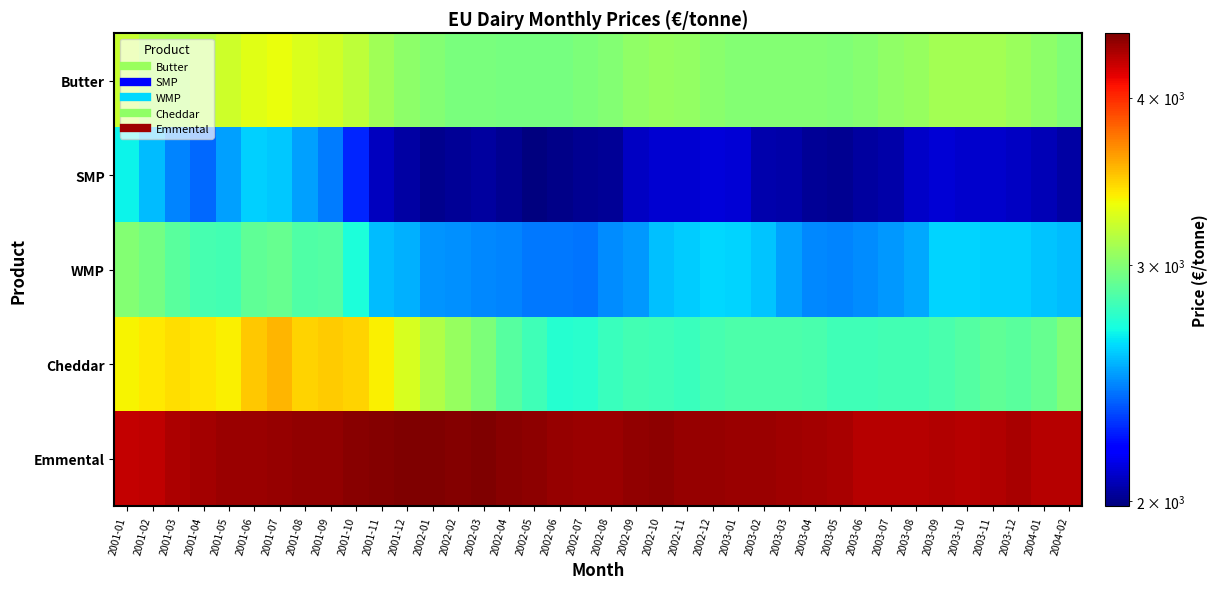

What is the difference between the highest and lowest values at 2002-01?

2452